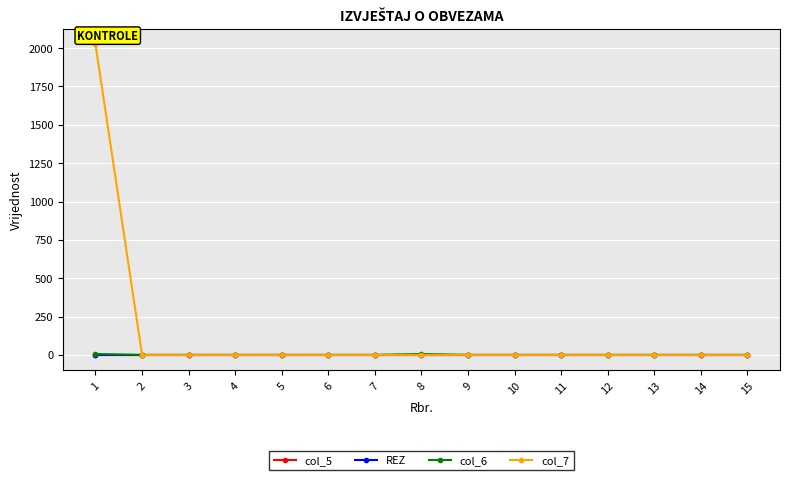

How many lines are shown in the chart?

4